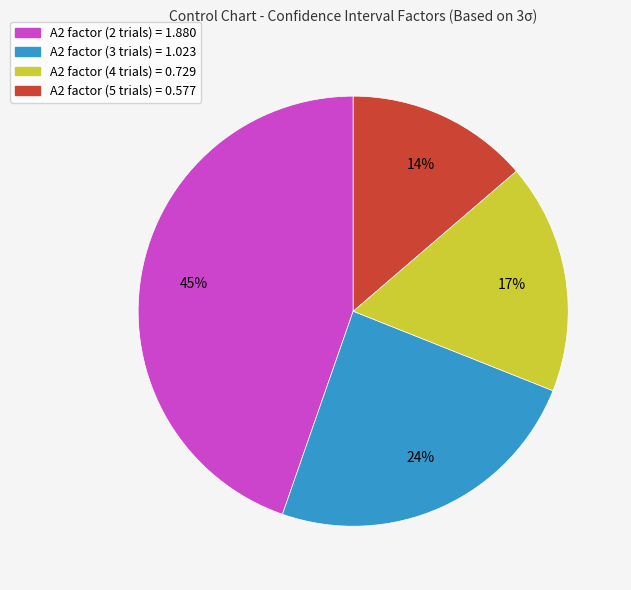

To the nearest percent, what is the average slice percentage?

25%